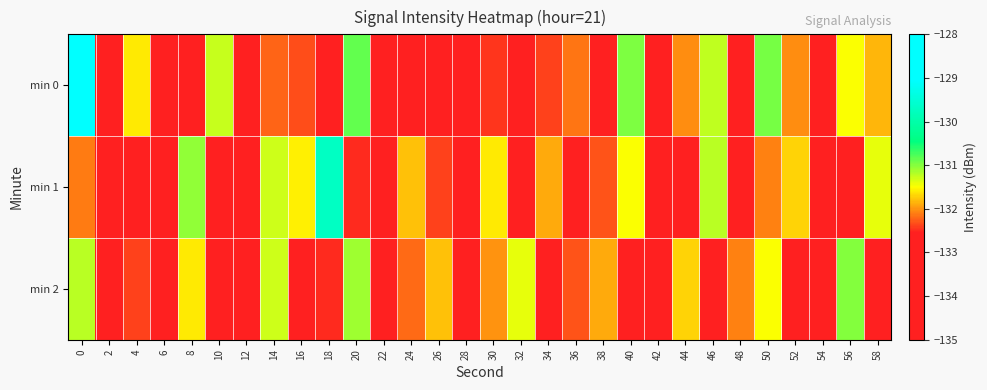

Which series has the largest total across all categories?

min 1